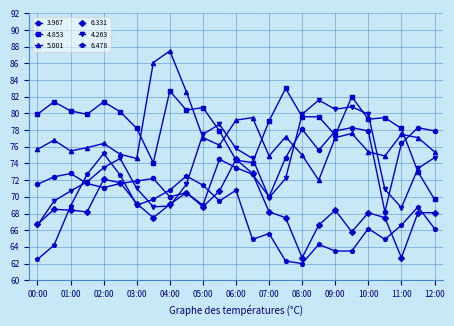

What are all the series names shown in the legend?

3.967, 4.853, 5.001, 6.331, 4.263, 6.478